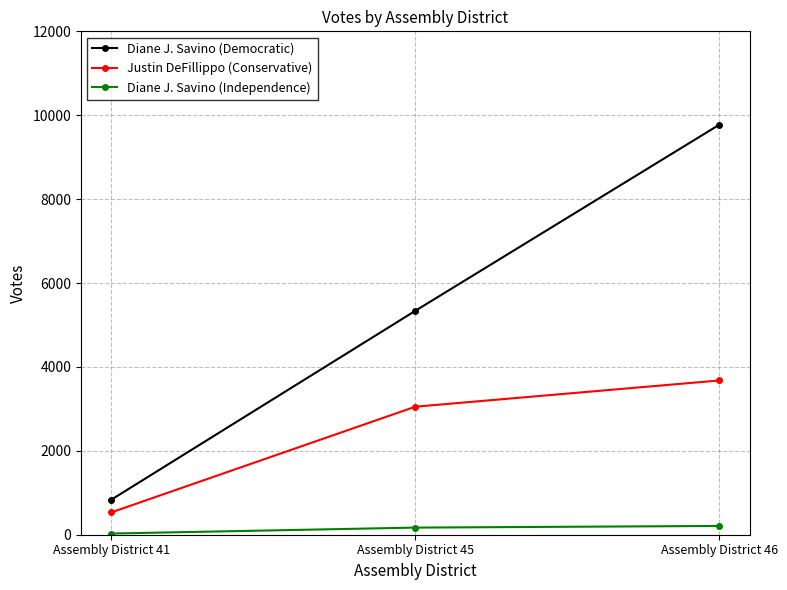

How many distinct data groups are displayed?

3